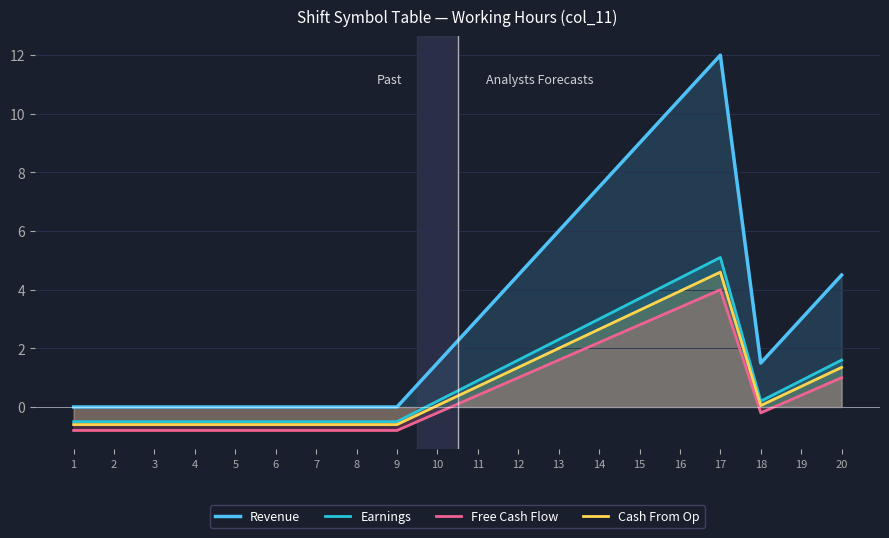

What is the sum of the Earnings values at 10 and 11?

1.1